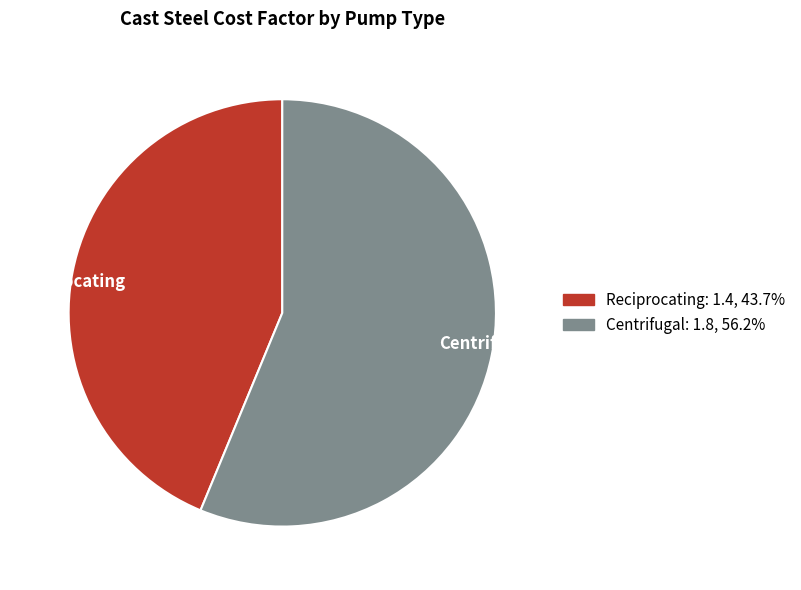

The Reciprocating slice represents 44% of the pie. True or false?

True